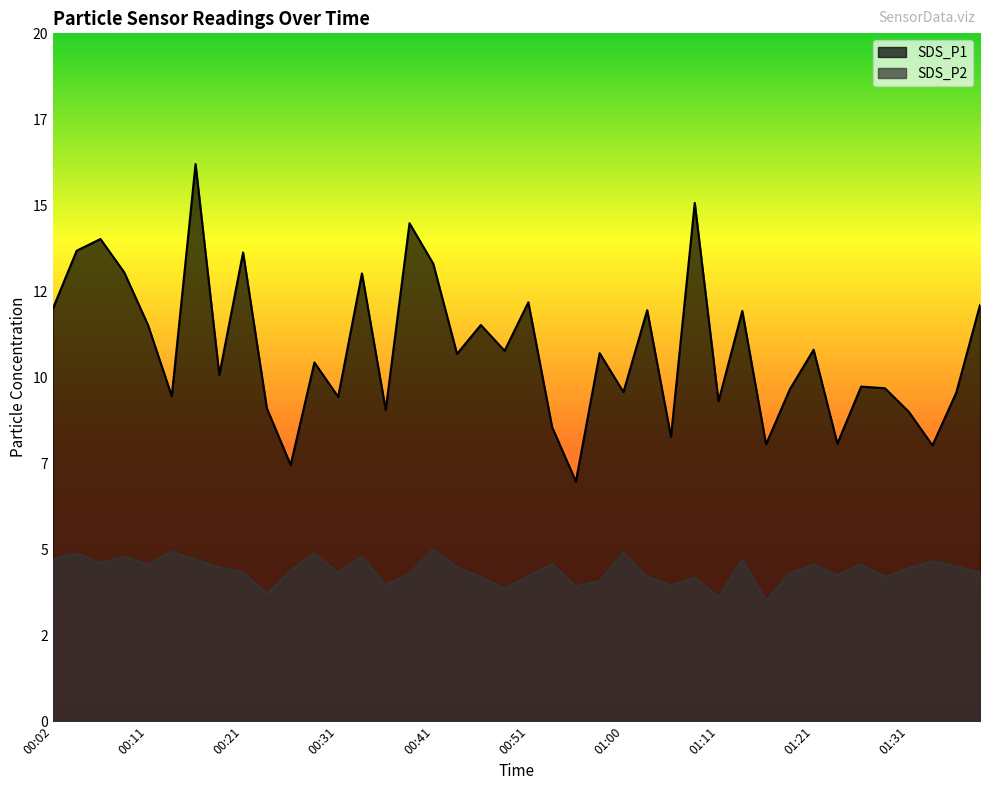

What is the maximum value shown in the chart?

16.2